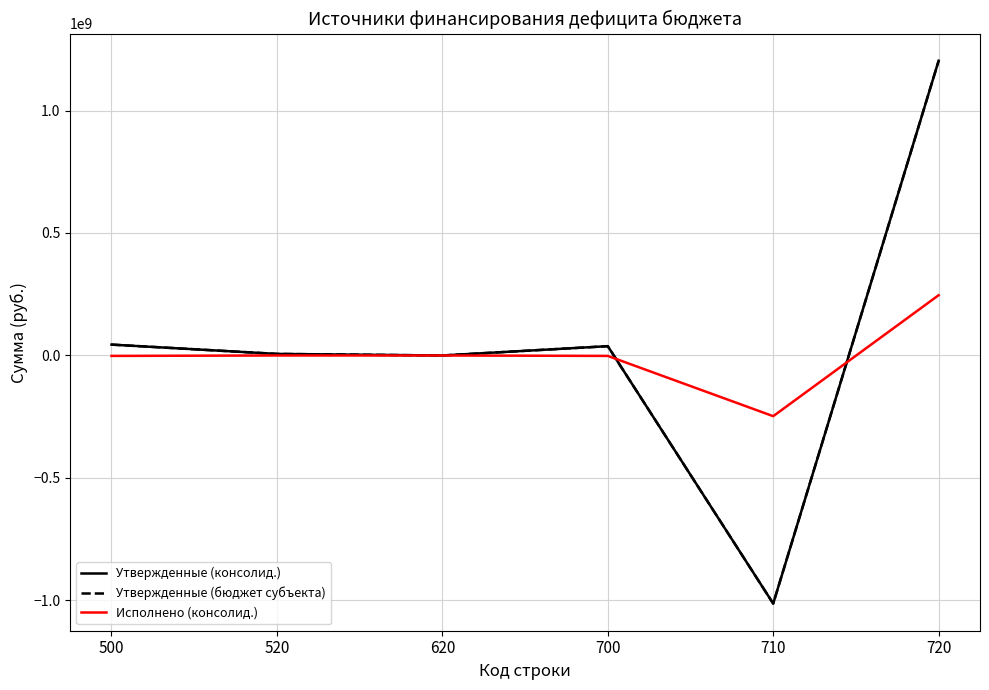

Is this an area chart (filled region under the line)?

No